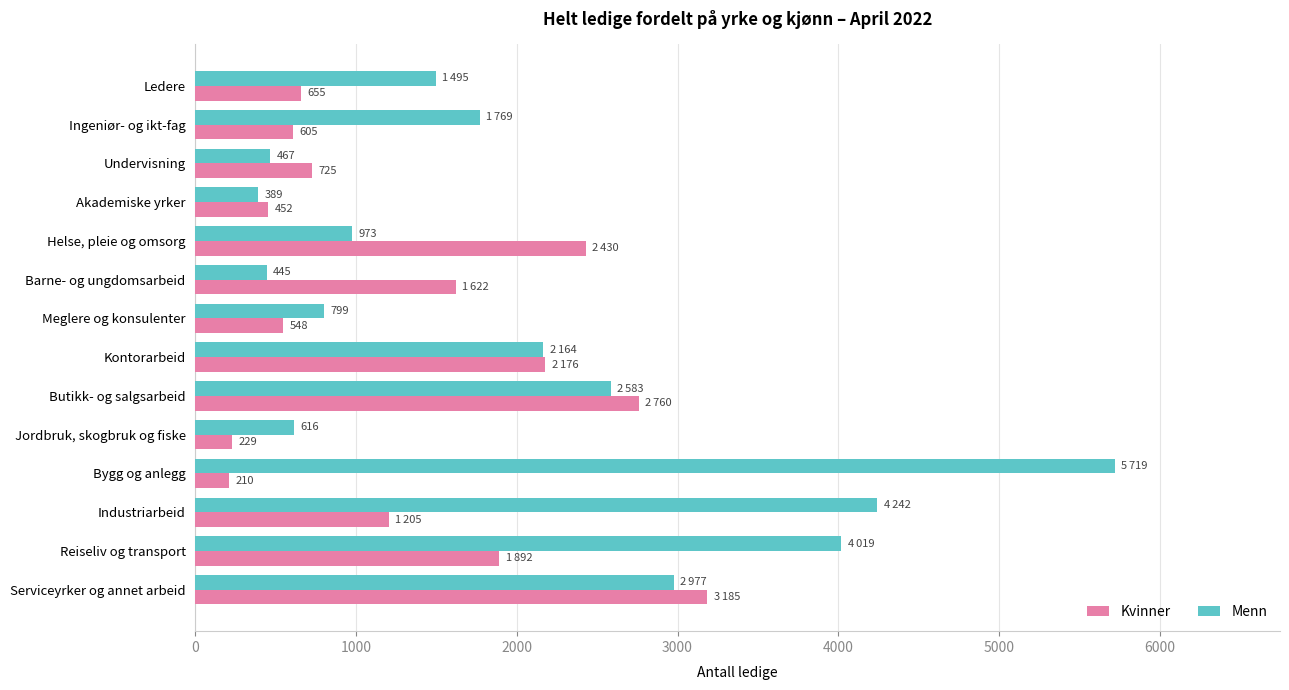

Rank the categories by Kvinner value from lowest to highest.

Bygg og anlegg, Jordbruk, skogbruk og fiske, Akademiske yrker, Meglere og konsulenter, Ingeniør- og ikt-fag, Ledere, Undervisning, Industriarbeid, Barne- og ungdomsarbeid, Reiseliv og transport, Kontorarbeid, Helse, pleie og omsorg, Butikk- og salgsarbeid, Serviceyrker og annet arbeid